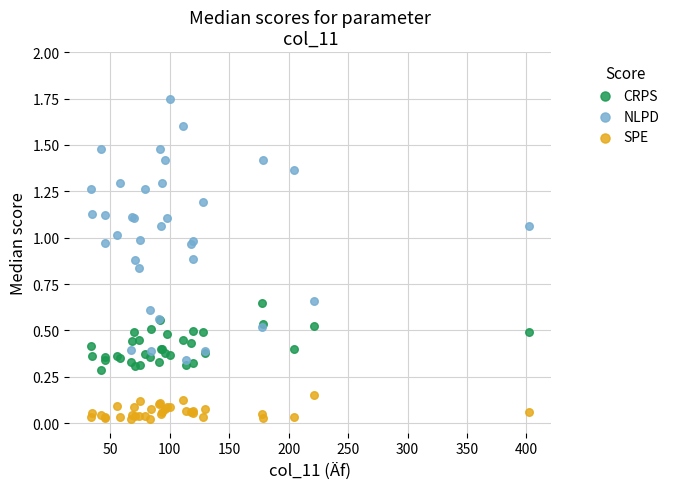

Which series has the widest spread of Y values?

NLPD